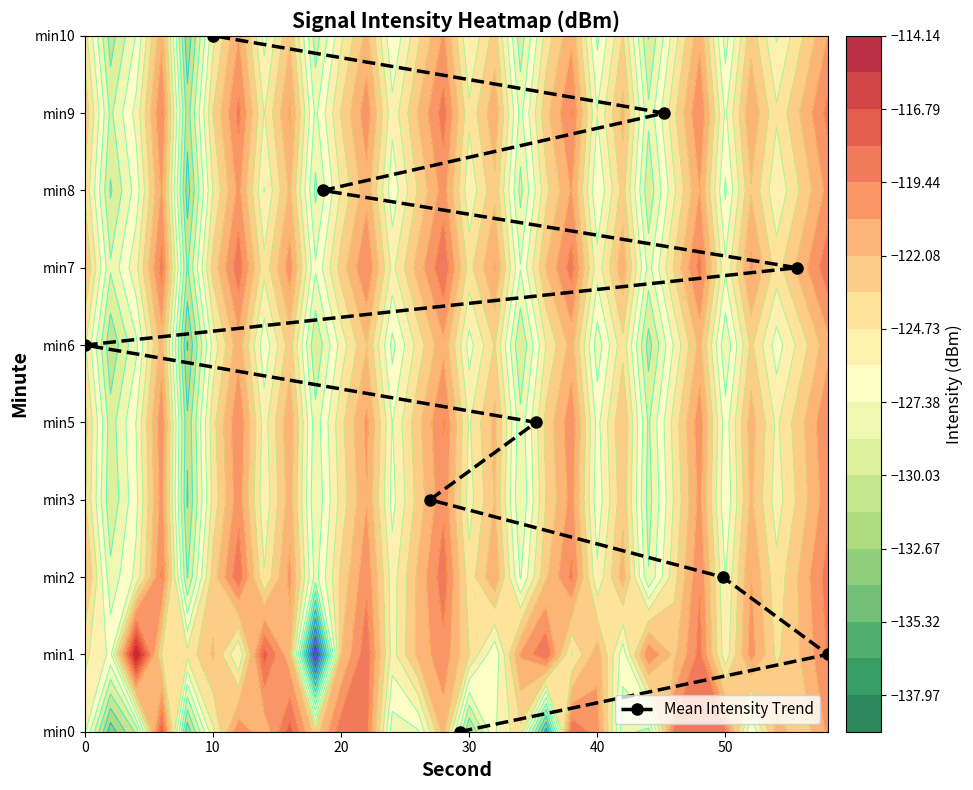

How many data points are above 5?

4